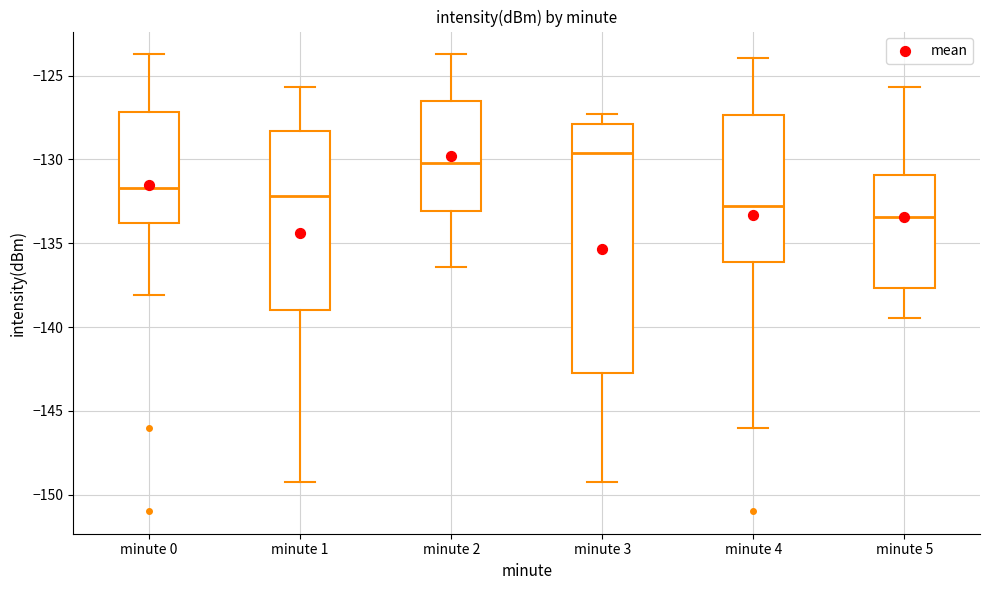

Reading left to right, transcribe this box plot: for each box, give where its median line is, the range the box spans, and where its two whiskers end, as read against the y-axis. The values are not printed on the chart, so give them approximately, as read against the axis.

minute 0: median -131.5, box -134.0 to -127.0, whiskers -138.0 to -123.5
minute 1: median -132.0, box -139.0 to -128.5, whiskers -149.0 to -125.5
minute 2: median -130.0, box -133.0 to -126.5, whiskers -136.5 to -123.5
minute 3: median -129.5, box -142.5 to -128.0, whiskers -149.0 to -127.5
minute 4: median -133.0, box -136.0 to -127.5, whiskers -146.0 to -124.0
minute 5: median -133.5, box -137.5 to -131.0, whiskers -139.5 to -125.5